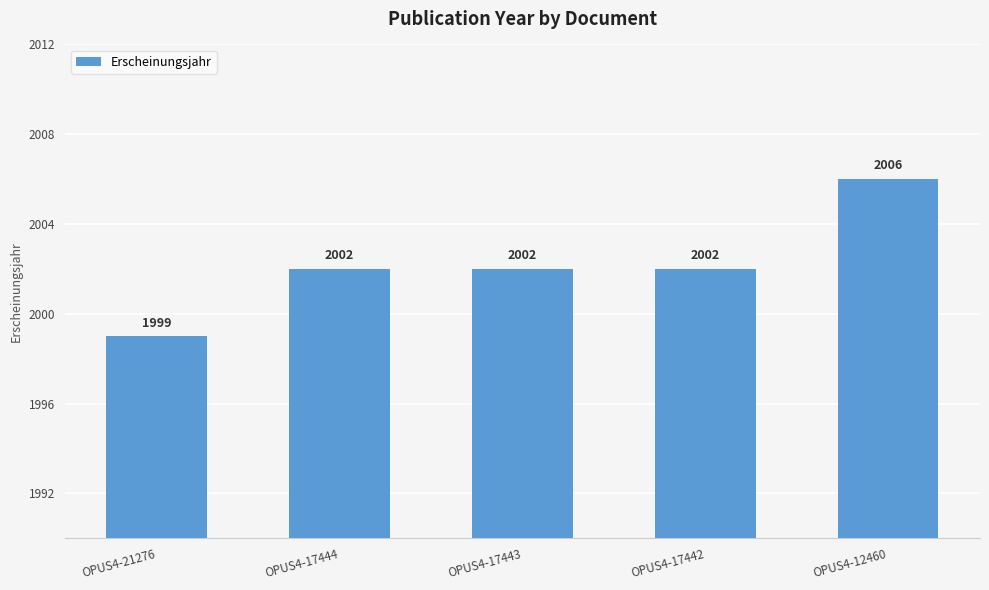

Are the bars grouped side by side (vs. stacked)?

No